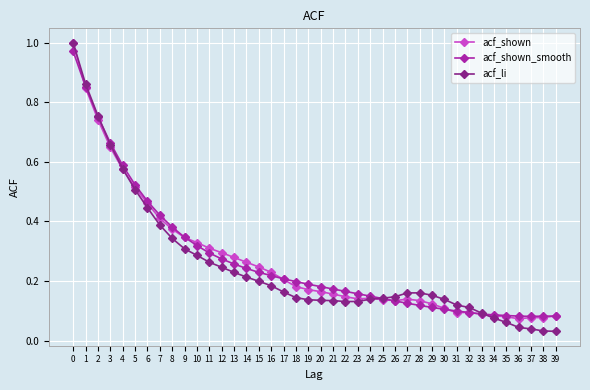

At how many categories does at least one series exceed 0?

40